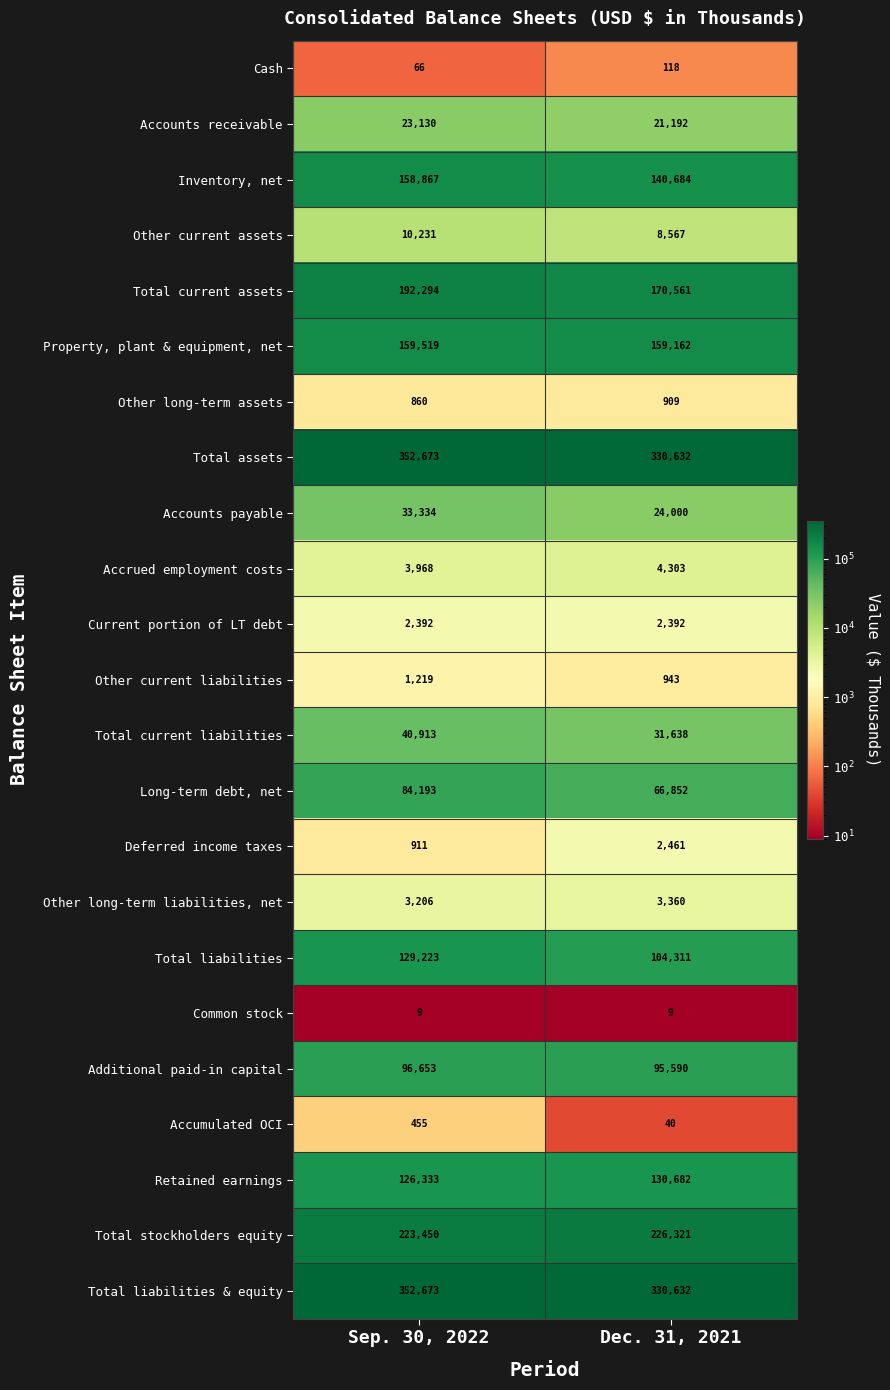

At which label does Retained earnings reach its minimum?

Sep. 30, 2022